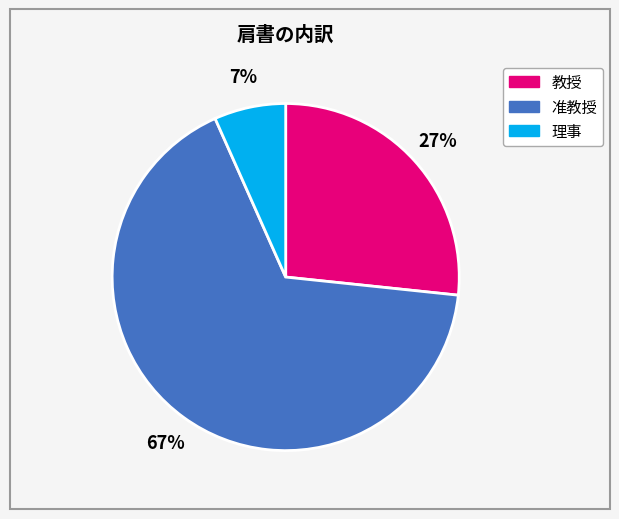

To the nearest percent, what portion does 理事 represent?

7%